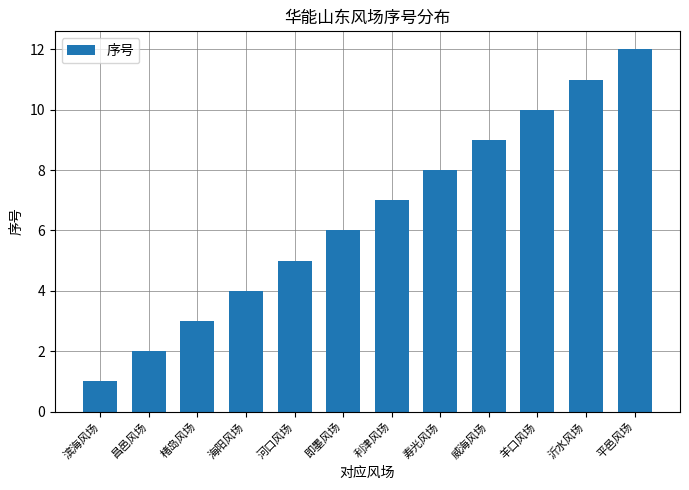

Reading left to right, transcribe all the data shown in this chart.

1	2	3	4	5	6	7	8	9	10	11	12